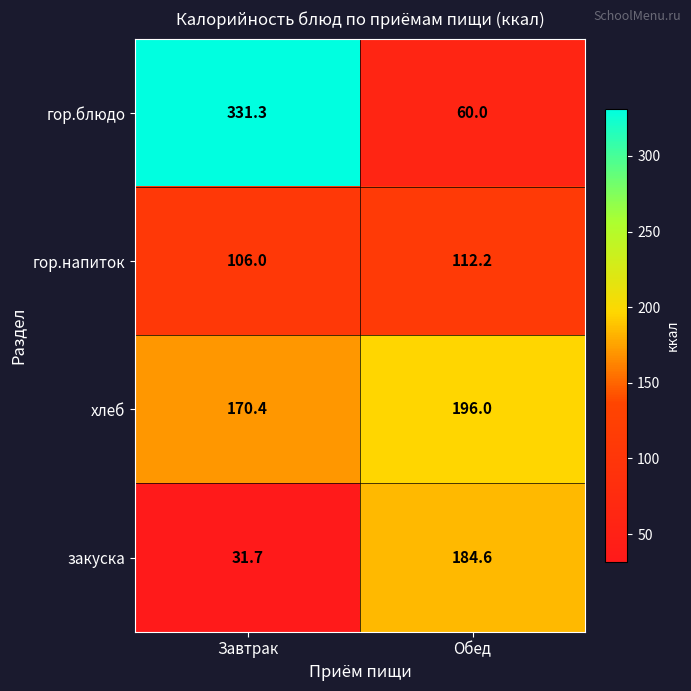

At which category is the sum across all series the highest?

Завтрак